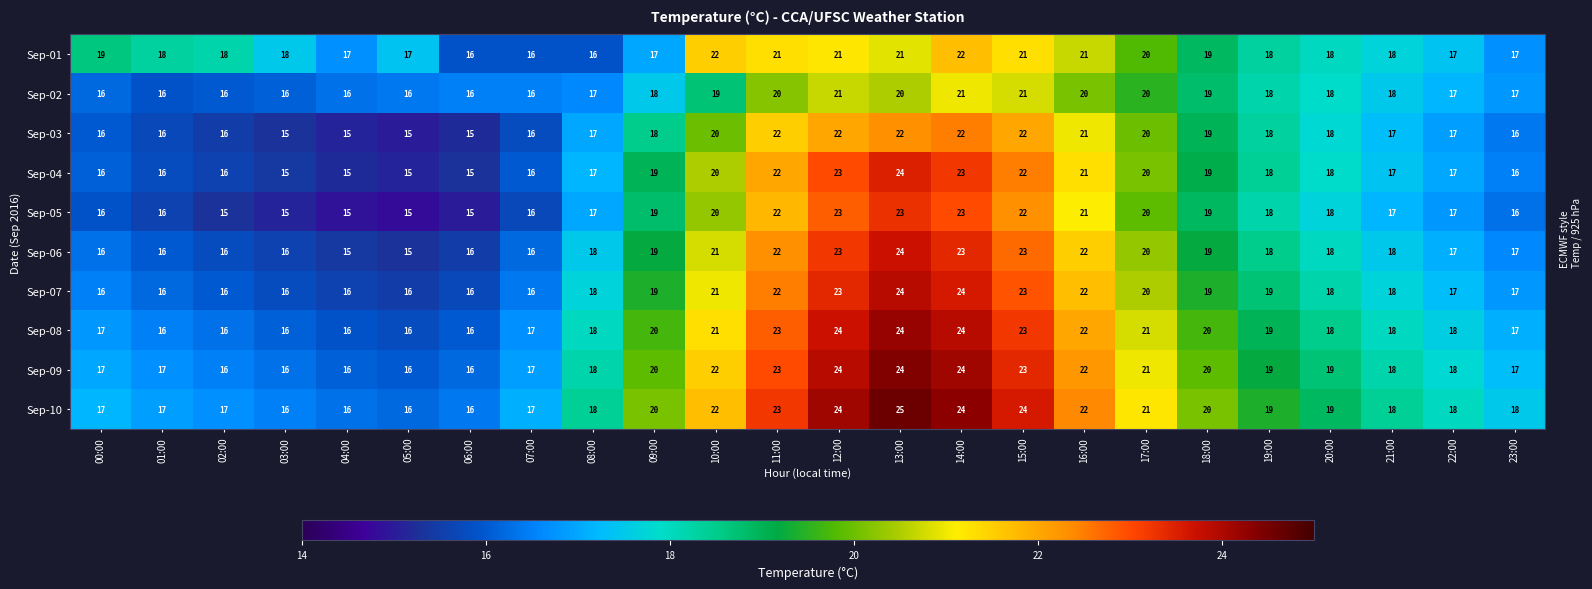

Which series changed the most between 00:00 and 23:00?

Sep-01